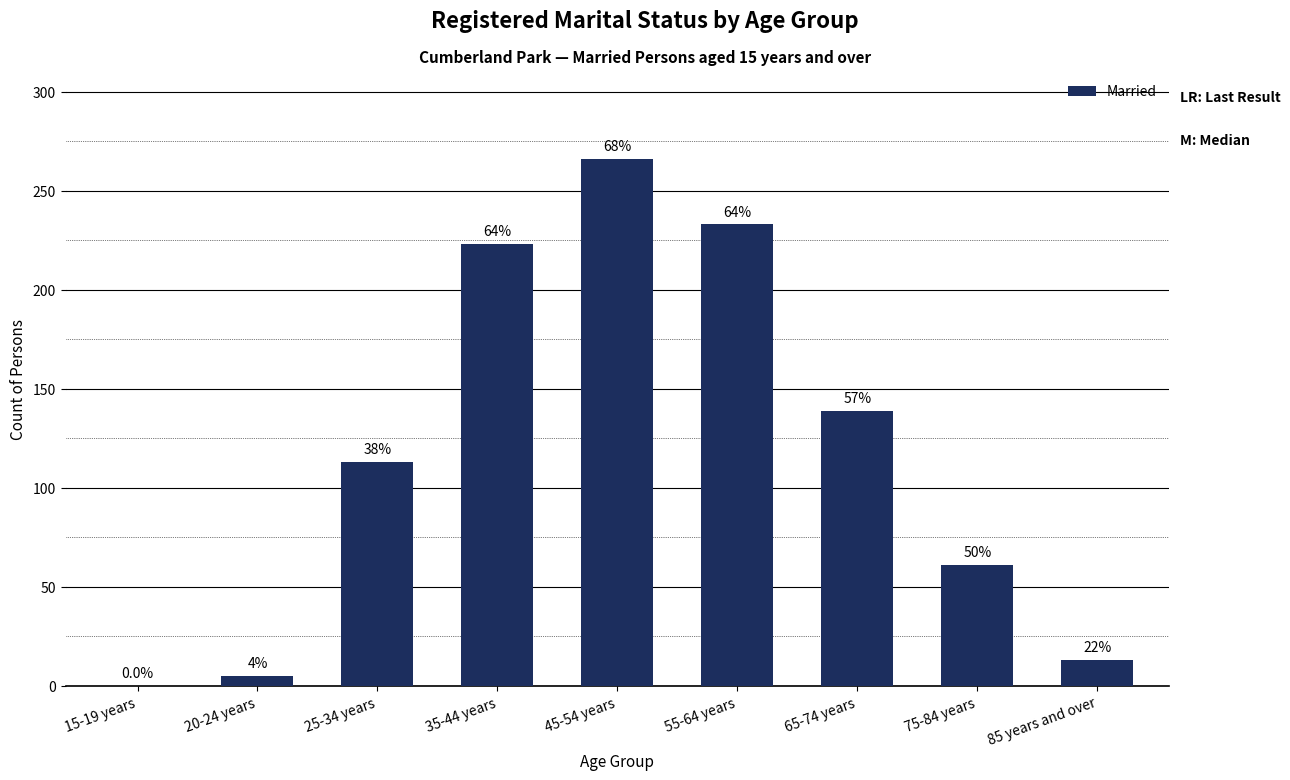

At which category does the chart reach its peak across all series?

45-54 years